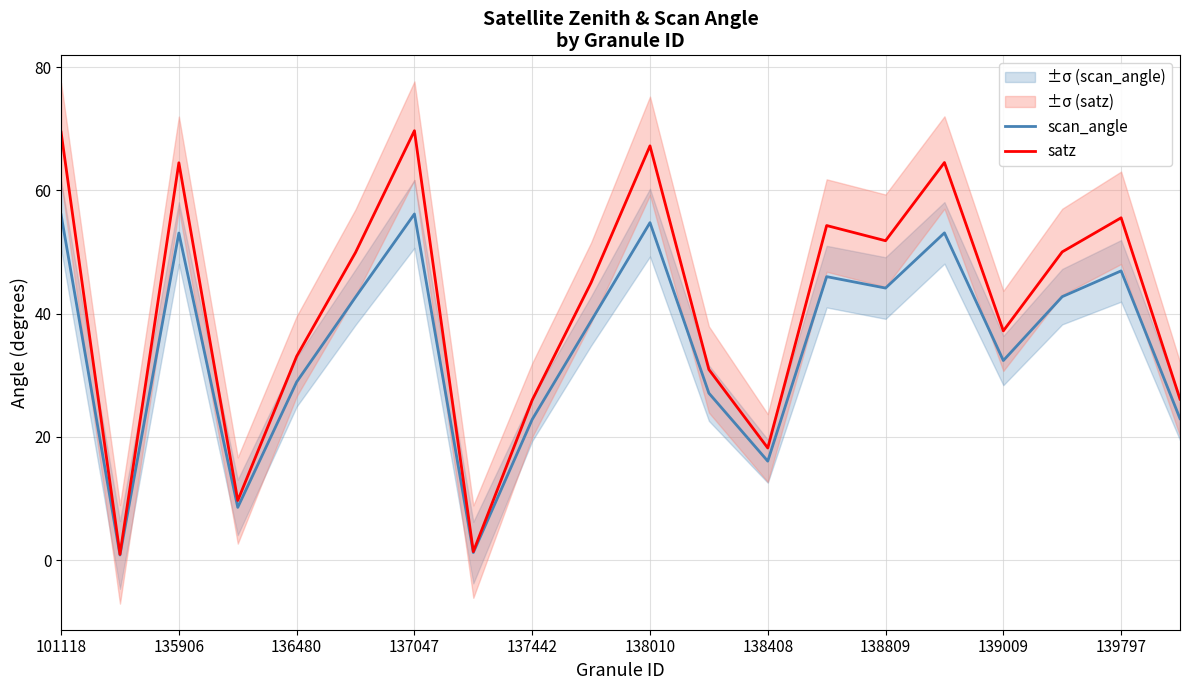

What are all the series names shown in the legend?

scan_angle, satz